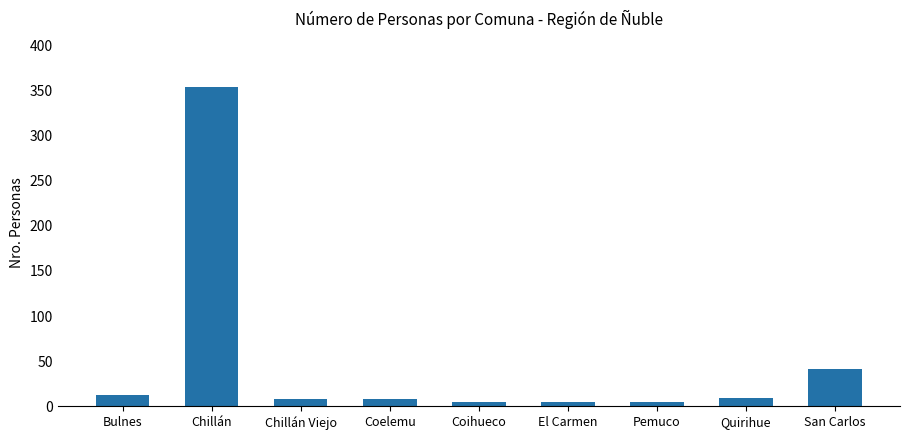

What is the difference between the maximum and minimum values?

349